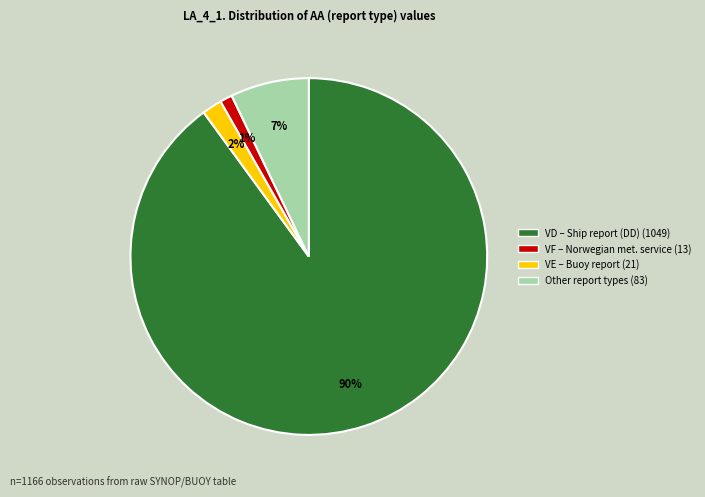

Is there any slice that represents more than half of the pie?

Yes